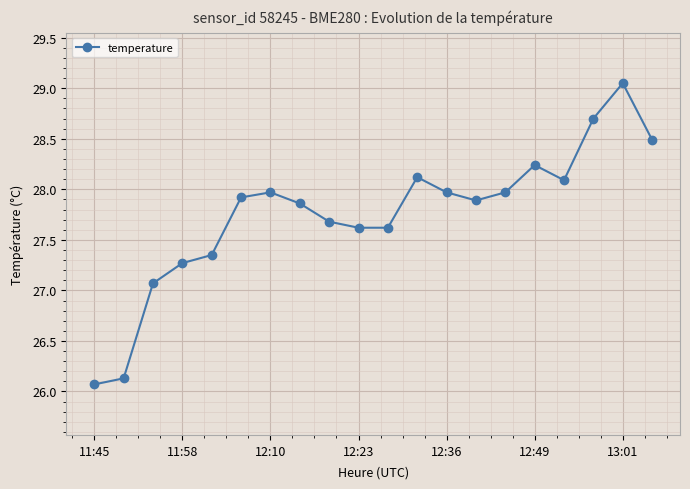

What is the smallest value displayed?

26.1